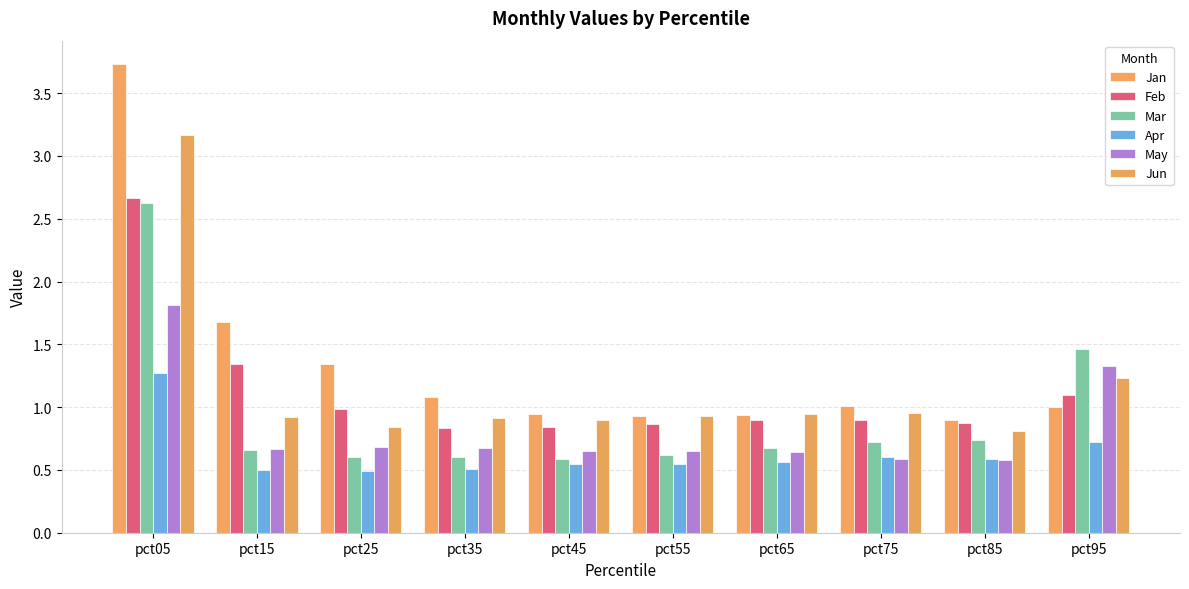

Does the chart contain stacked bars?

No